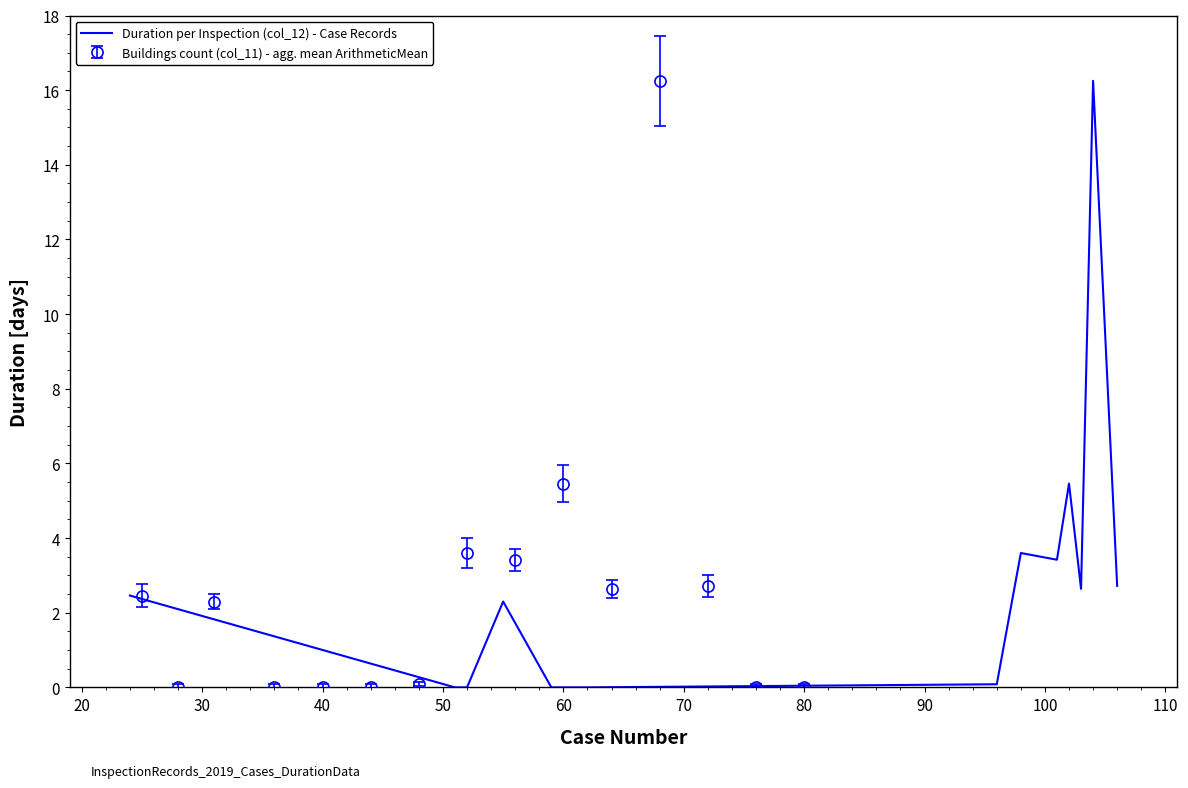

Is this an area chart (filled region under the line)?

No